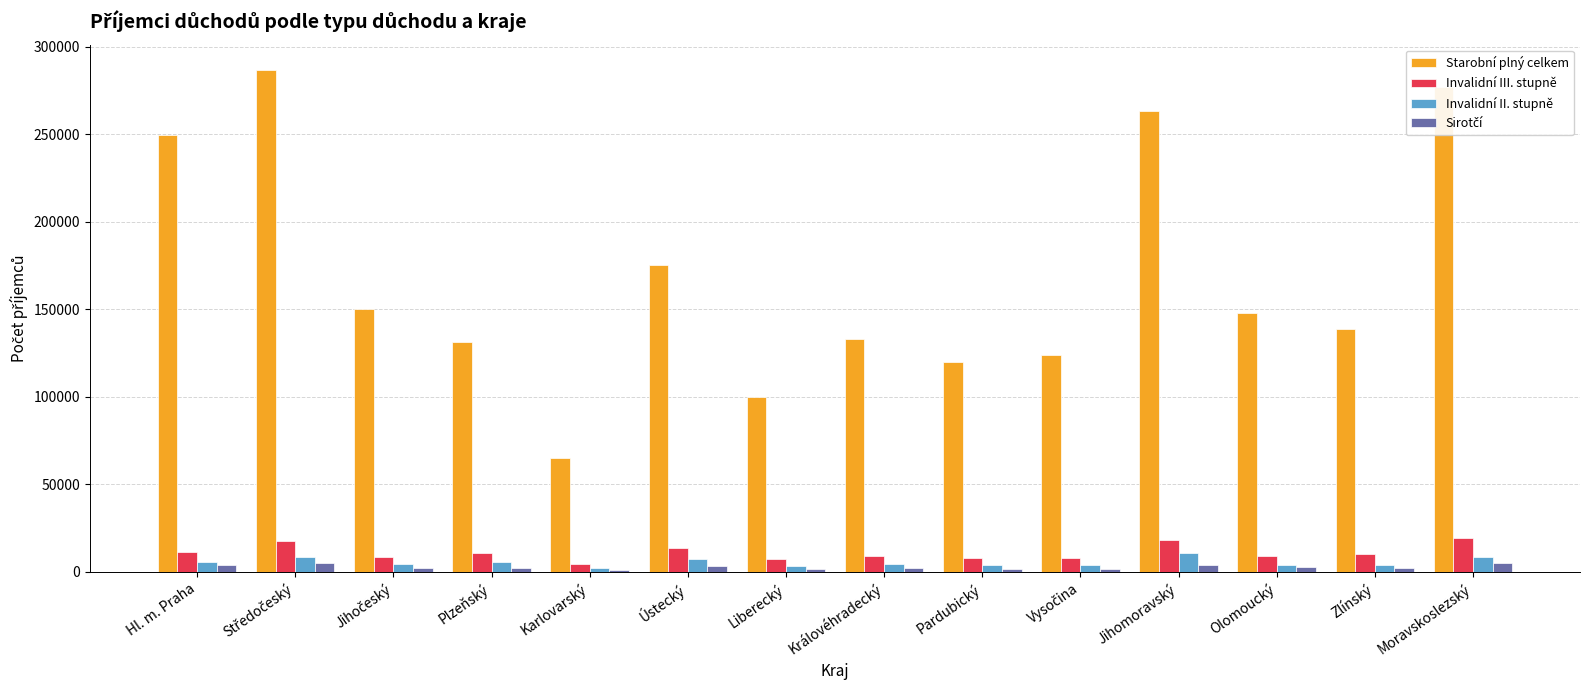

True or false: Starobní plný celkem has a value of 99682 at Liberecký.

True